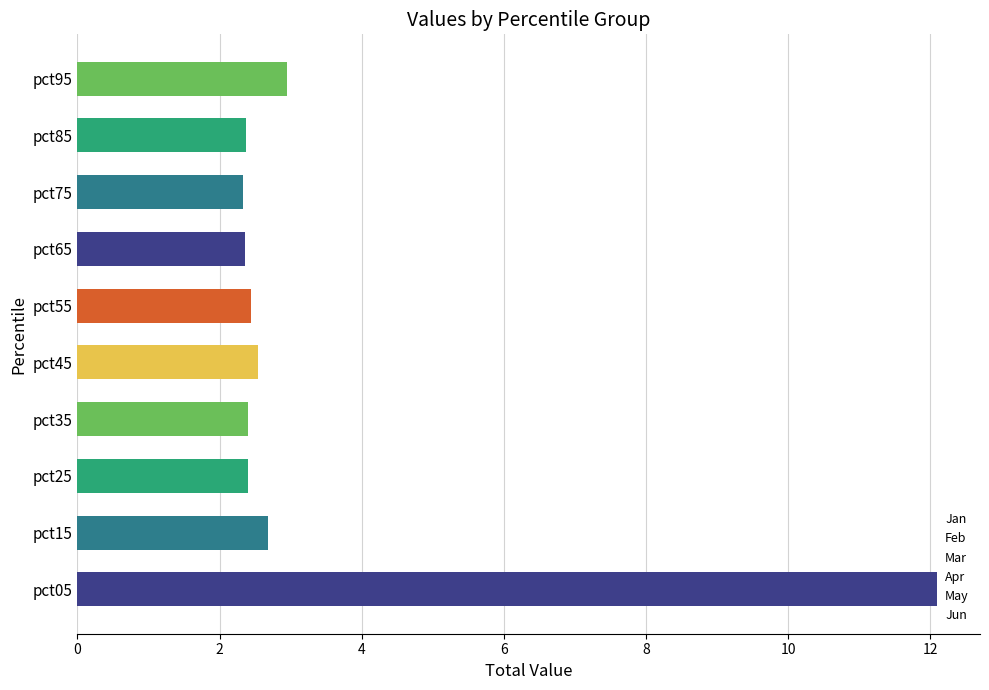

What is the sum of the values at pct45 and pct75?

4.9